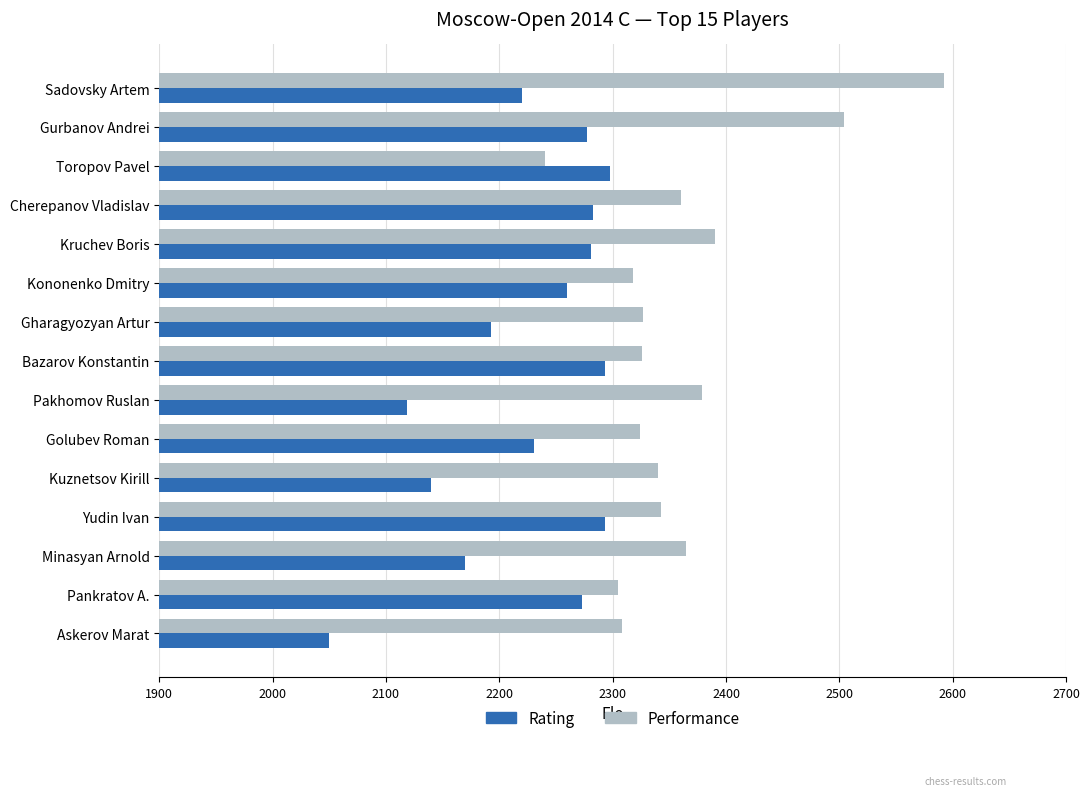

Which series has the largest total across all categories?

Performance